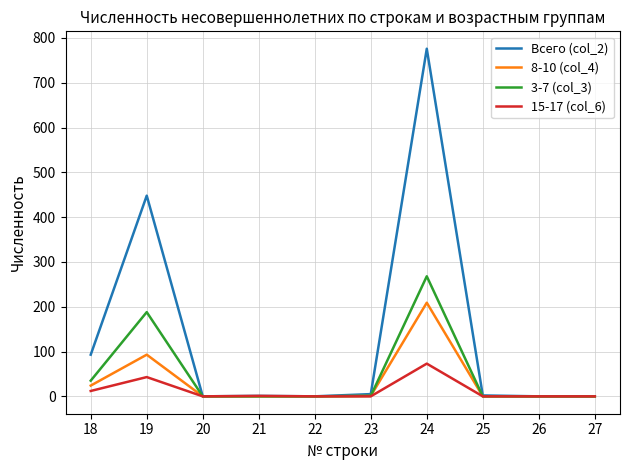

What is the spread (max minus min) of values at 24?

703